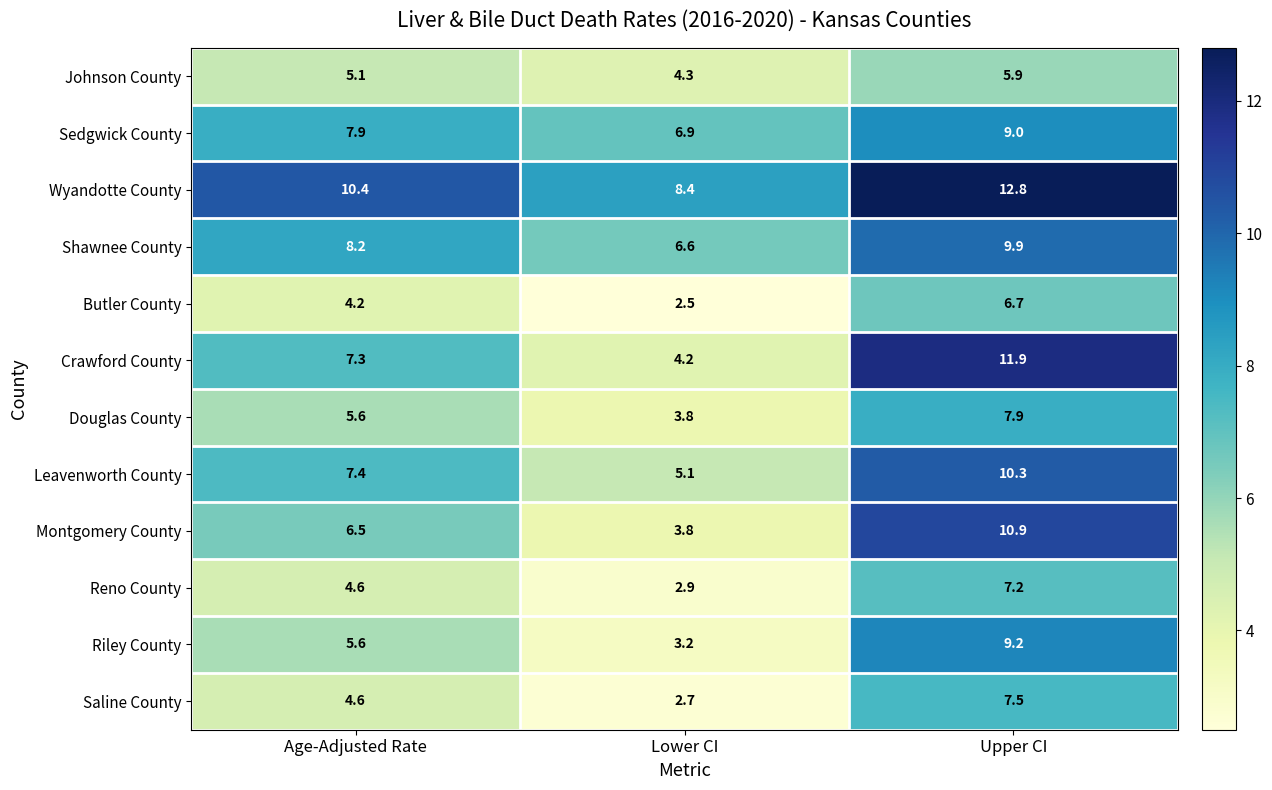

Where does the Sedgwick County series first go above 7?

Age-Adjusted Rate